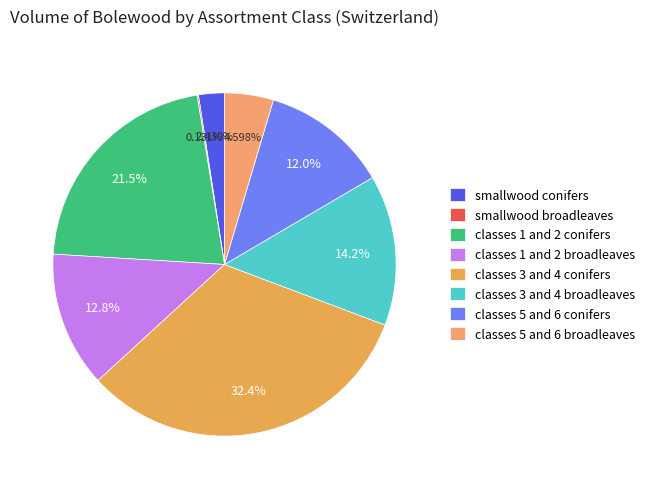

Does any single category account for the majority?

No